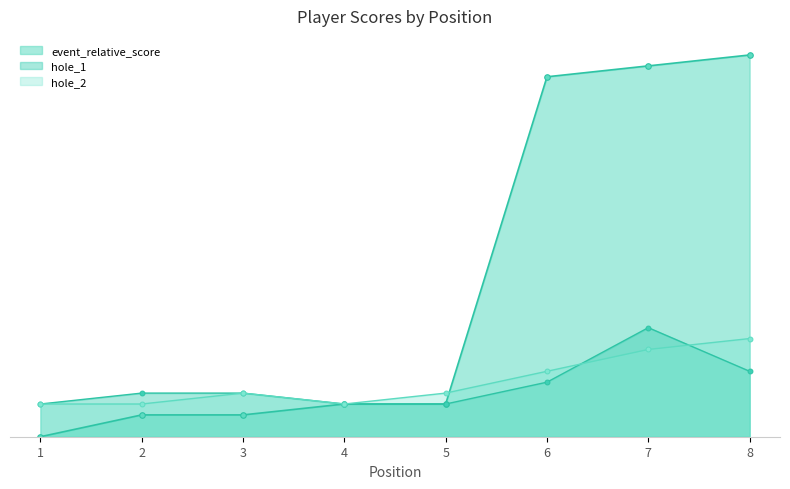

How many values in the hole_1 series are below 4?

3